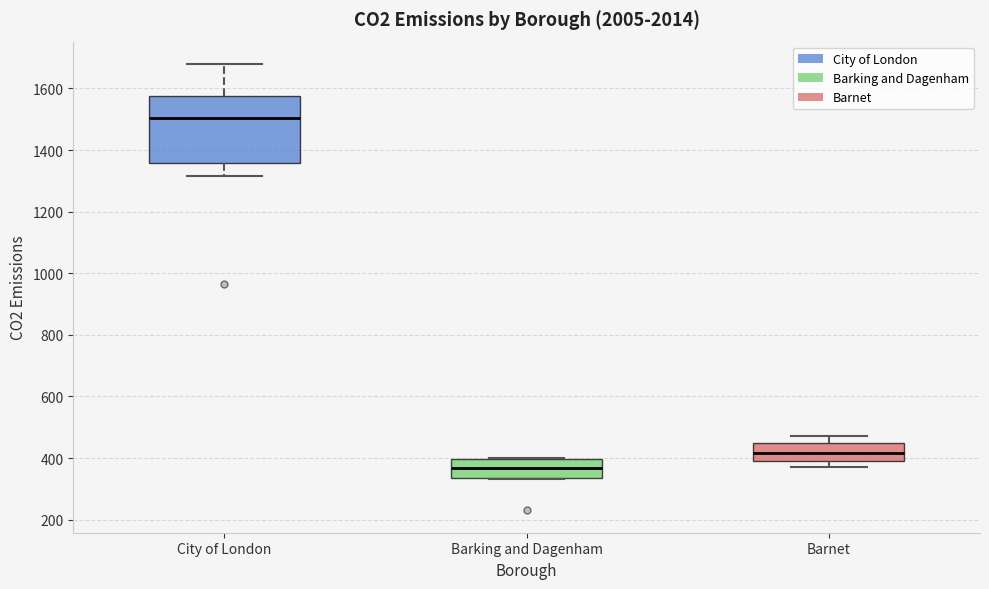

Reading left to right, read every box against the y-axis: the position of its median line, the range the box covers, and the ends of its whiskers. The values are not printed on the chart, so give them approximately, as read against the axis.

City of London: median 1500, box 1360 to 1580, whiskers 1320 to 1680
Barking and Dagenham: median 360, box 340 to 400, whiskers 340 to 400
Barnet: median 420, box 380 to 460, whiskers 380 (just below the box's lower edge) to 480